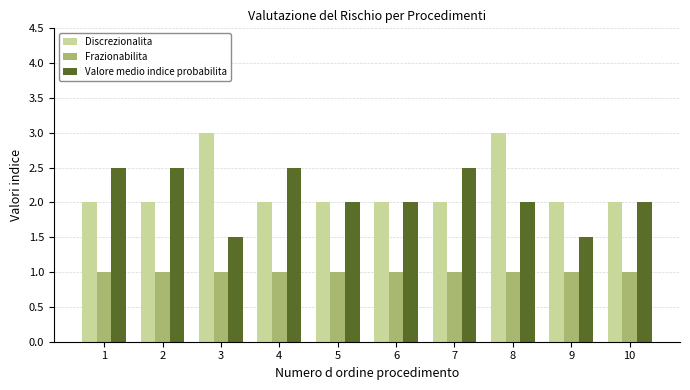

What is the value of the Valore medio indice probabilita bar at the 1st from the left?

2.5